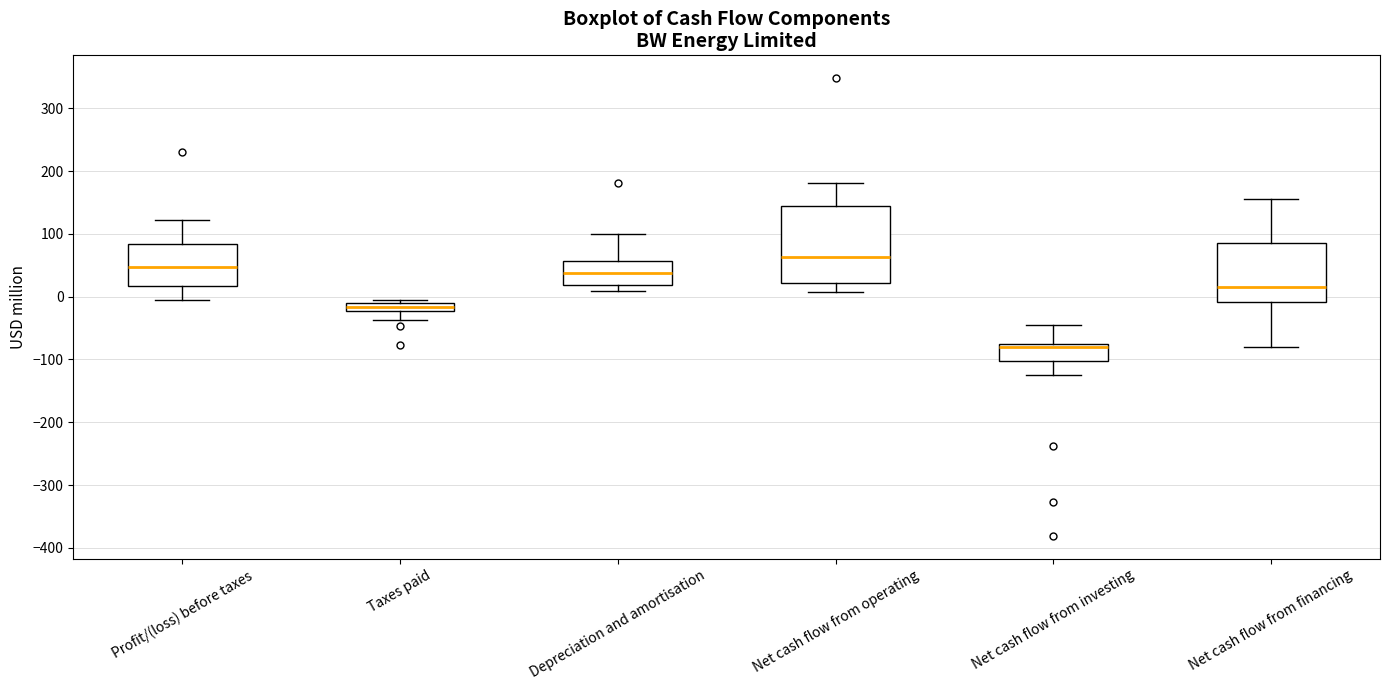

Which box's median line is the highest?

Net cash flow from operating